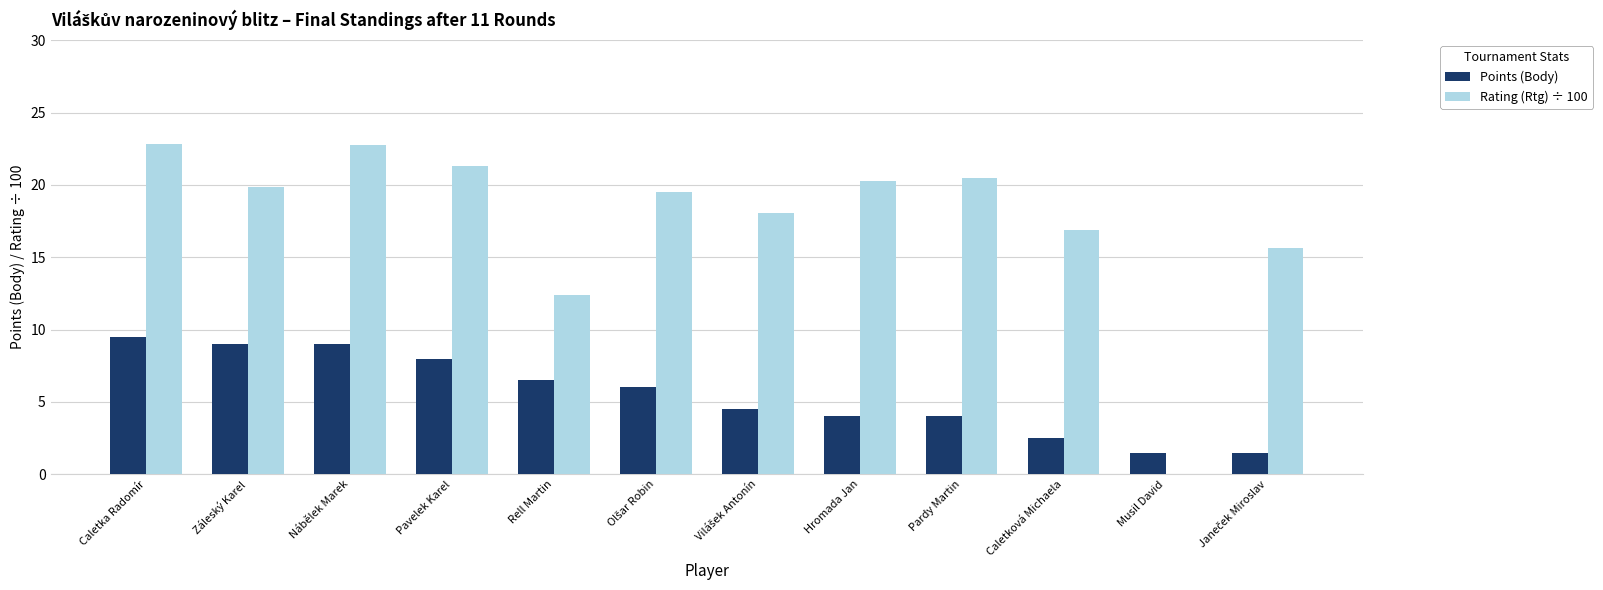

What is the sum of all Rating (Rtg) ÷ 100 values?

210.0